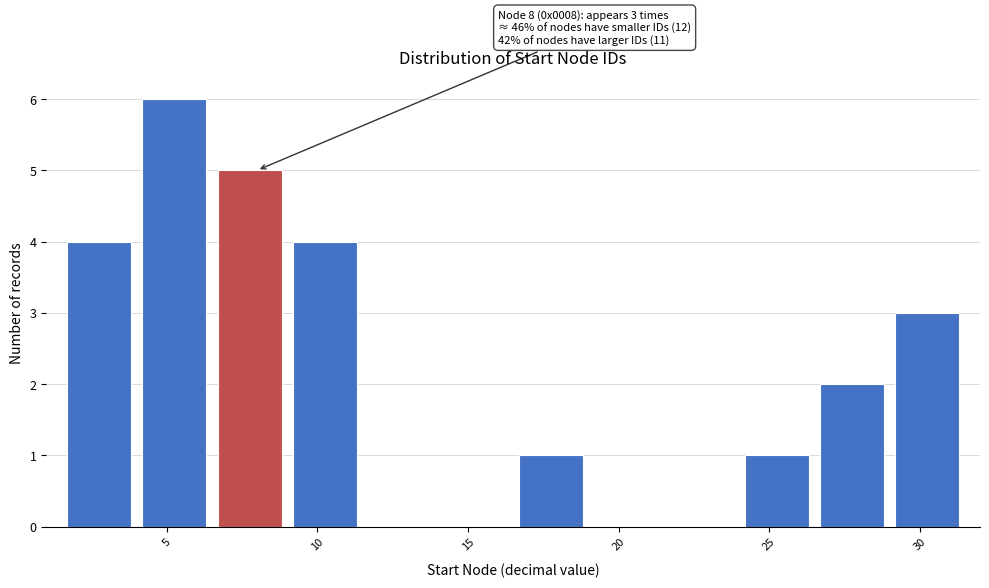

Which range on the x-axis has the tallest bar?

4.0 to 6.5